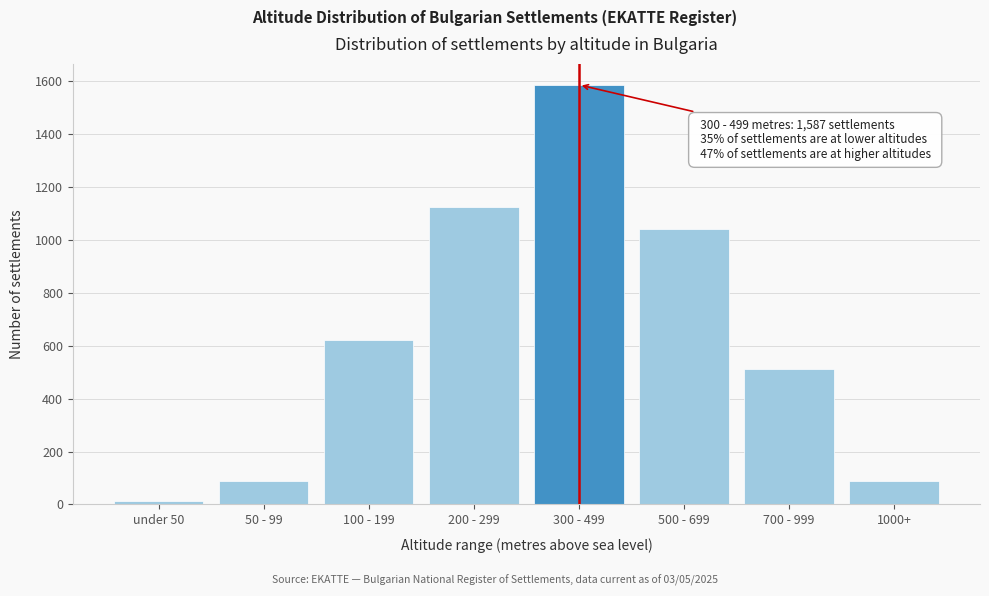

Which label corresponds to the largest value in the chart?

300 - 499